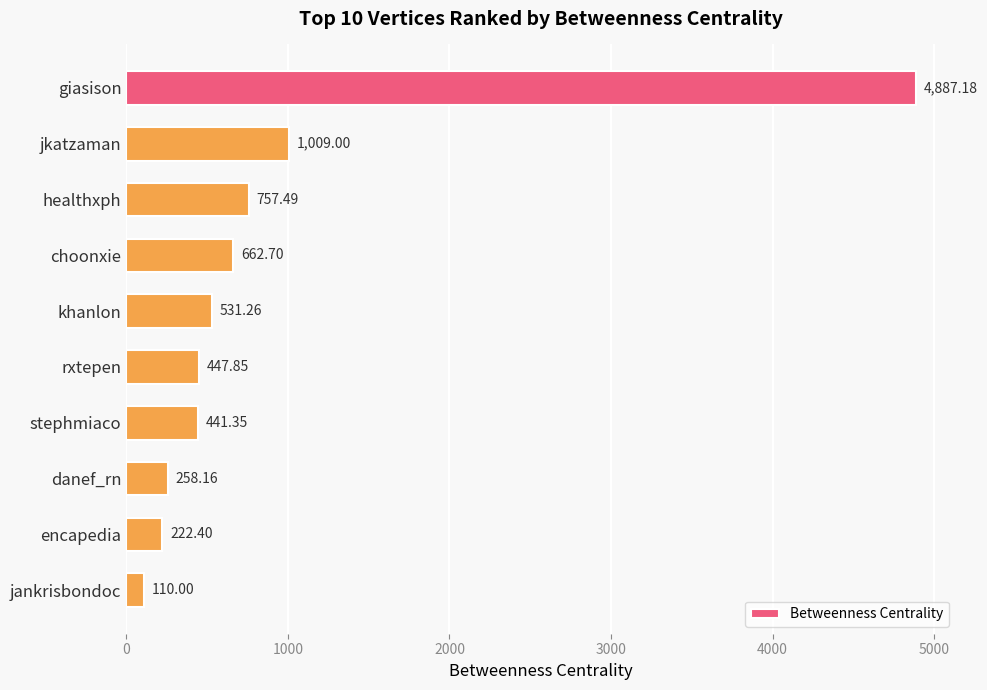

Are the bars horizontal?

Yes